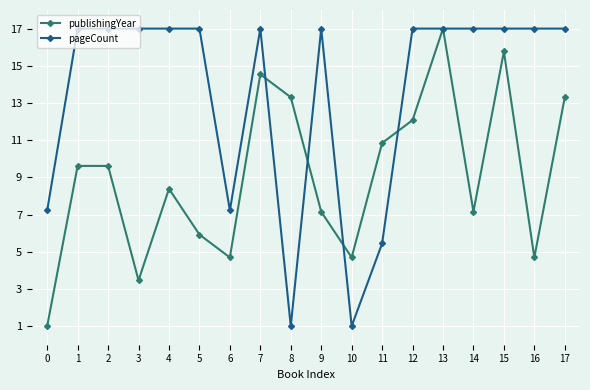

How many interior local valleys does the publishingYear series have?

5